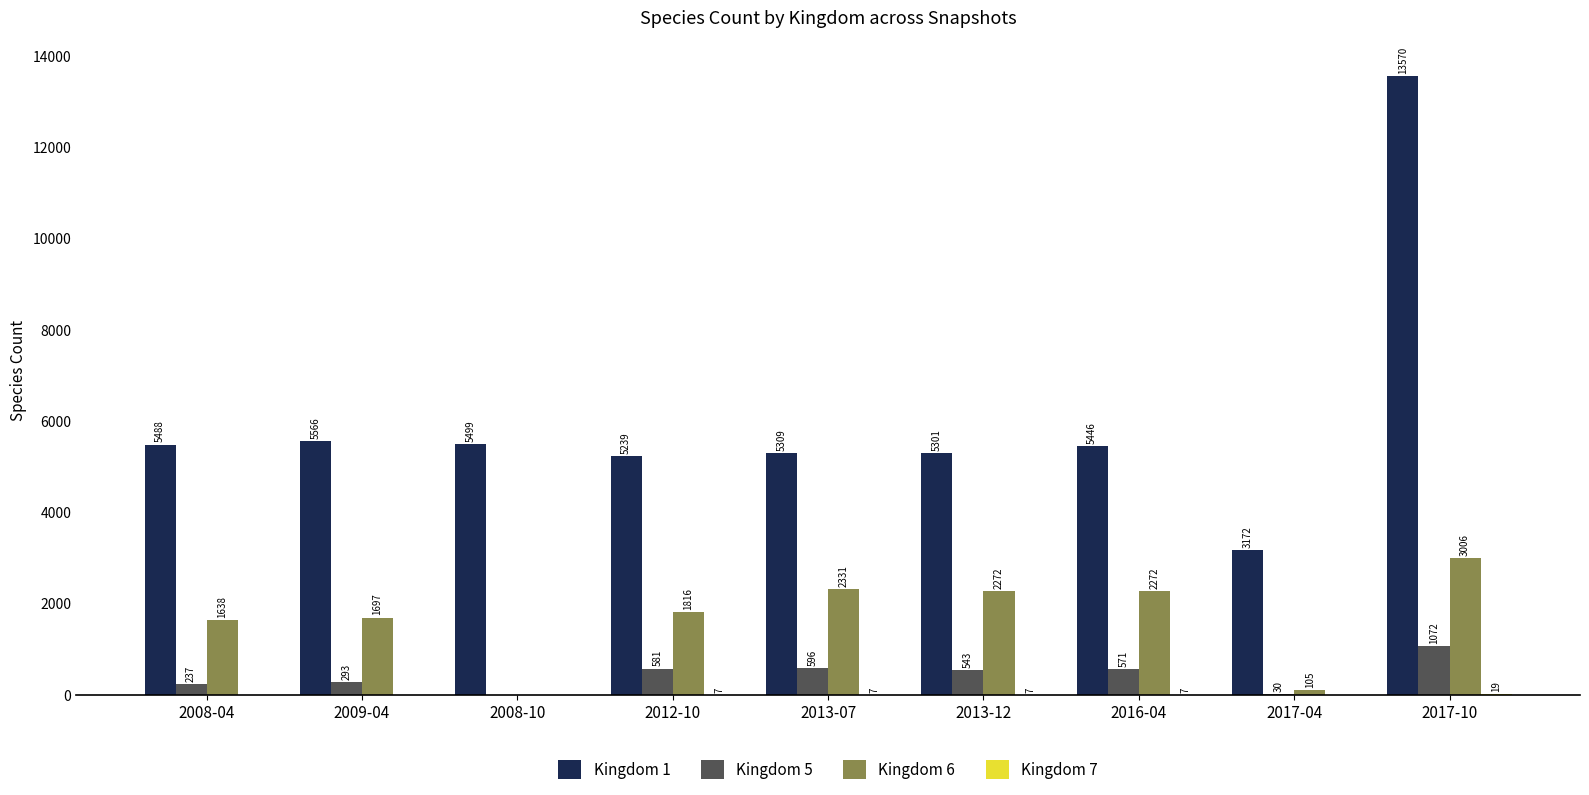

Which category has the highest value across all series?

2017-10